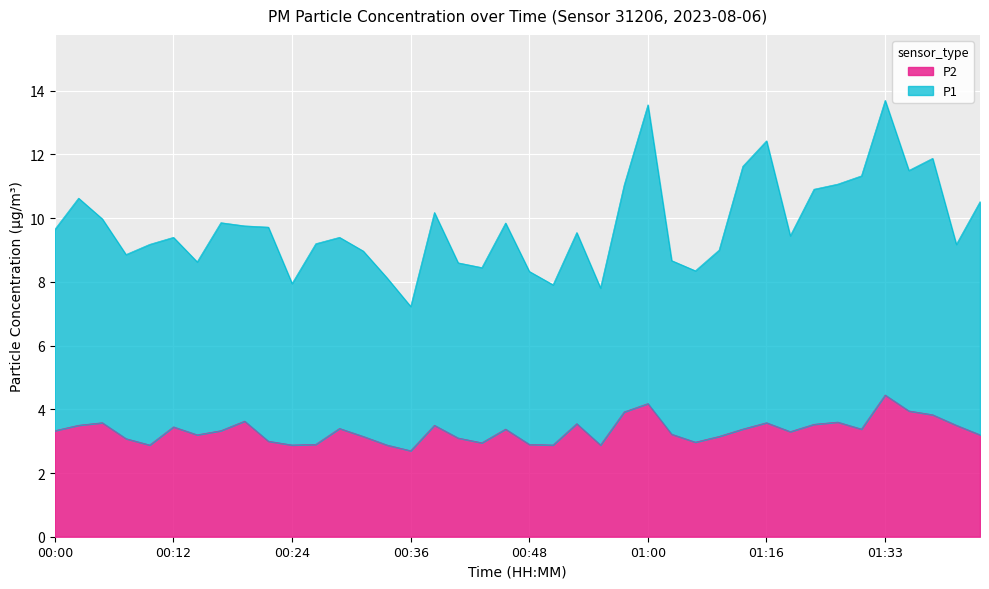

What is the total value across all series at 01:16?

12.4